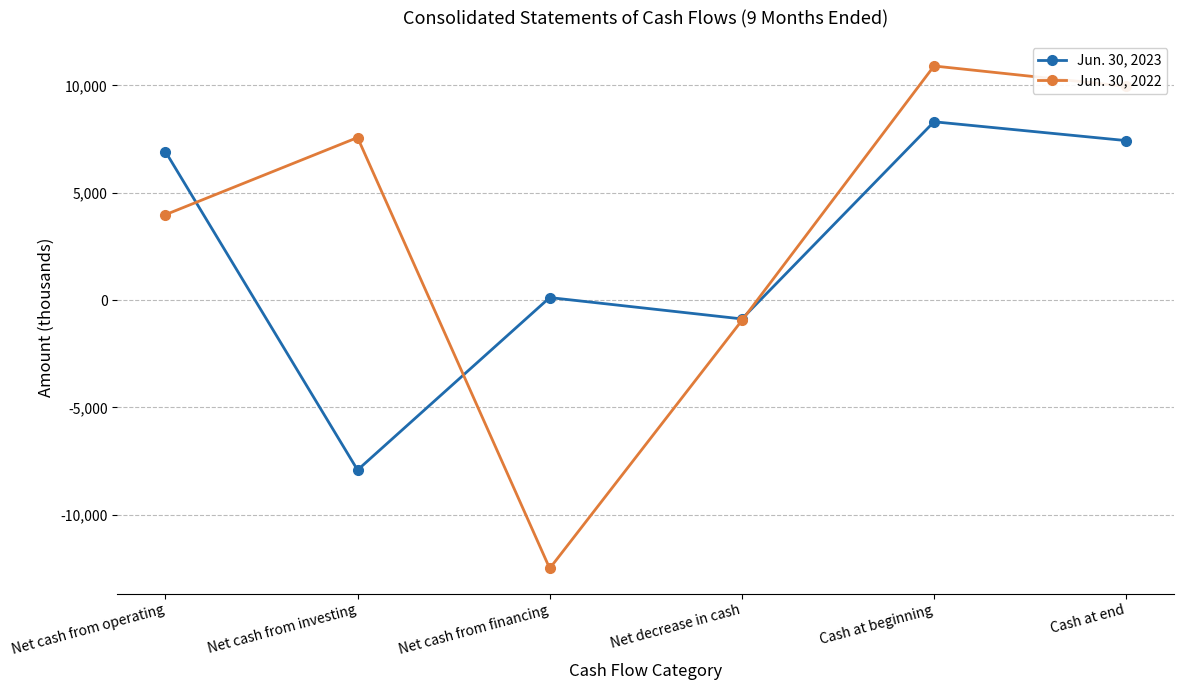

How many lines are shown in the chart?

2